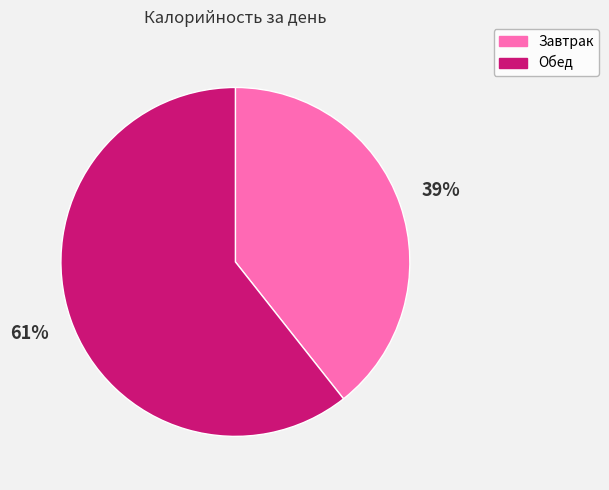

Does Обед represent more than half of the total?

Yes